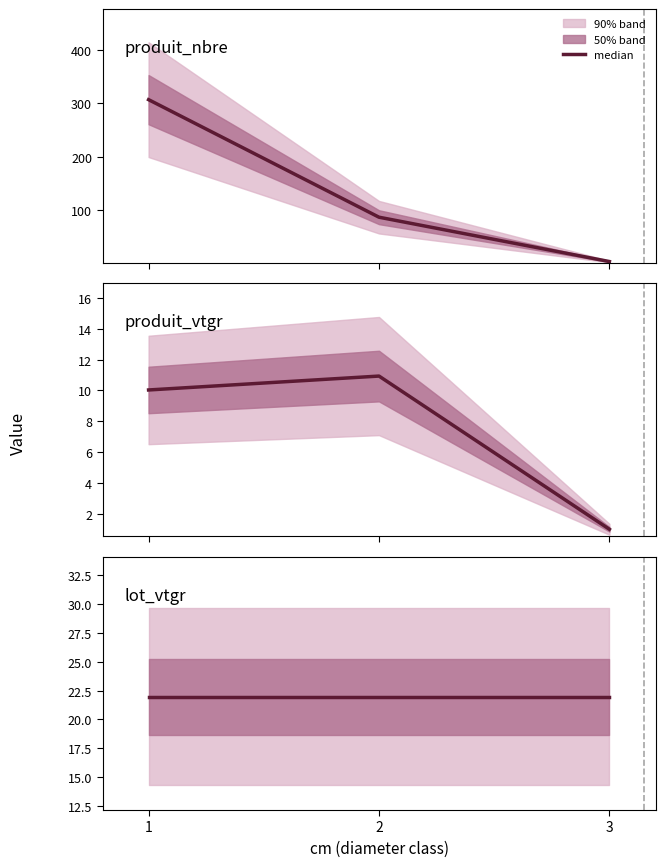

What is the total value across all series at 2?

119.9